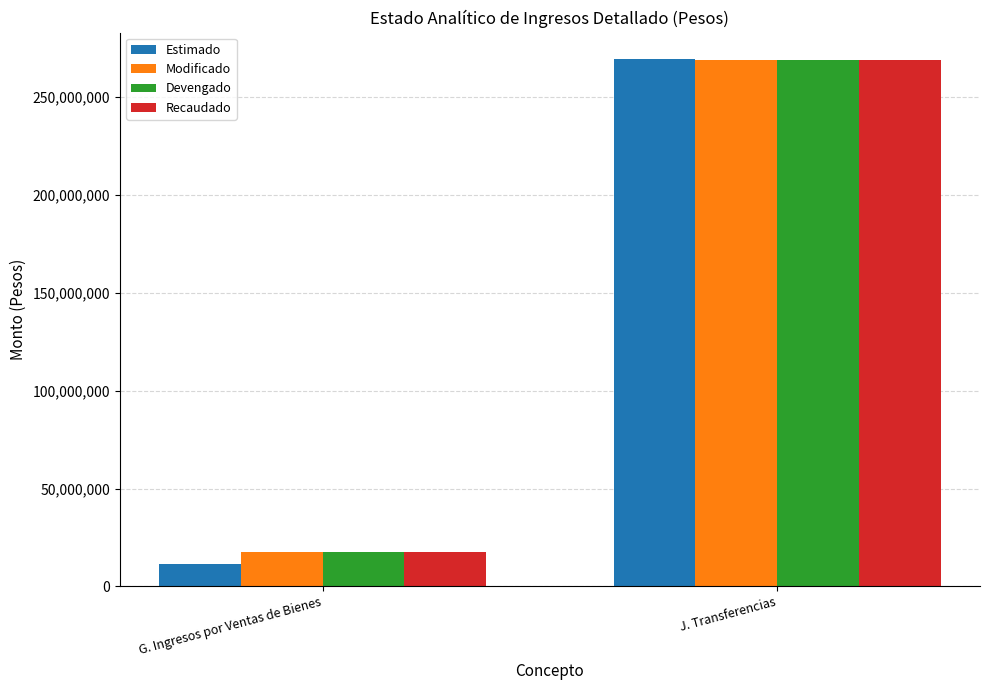

At which label does Modificado reach its peak?

J. Transferencias